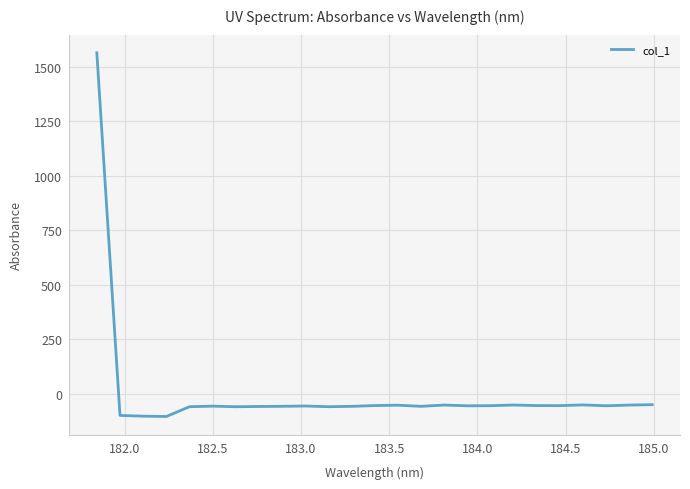

How many values exceed -55?

11